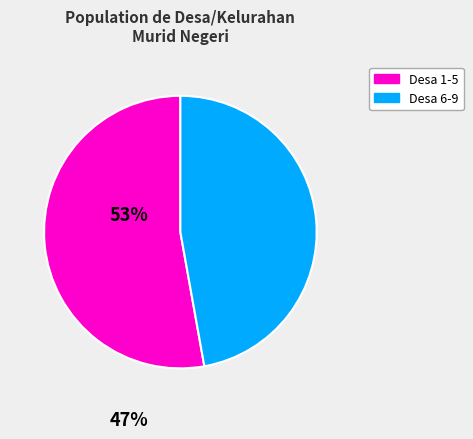

Between Desa 1-5 and Desa 6-9, which is larger?

Desa 1-5